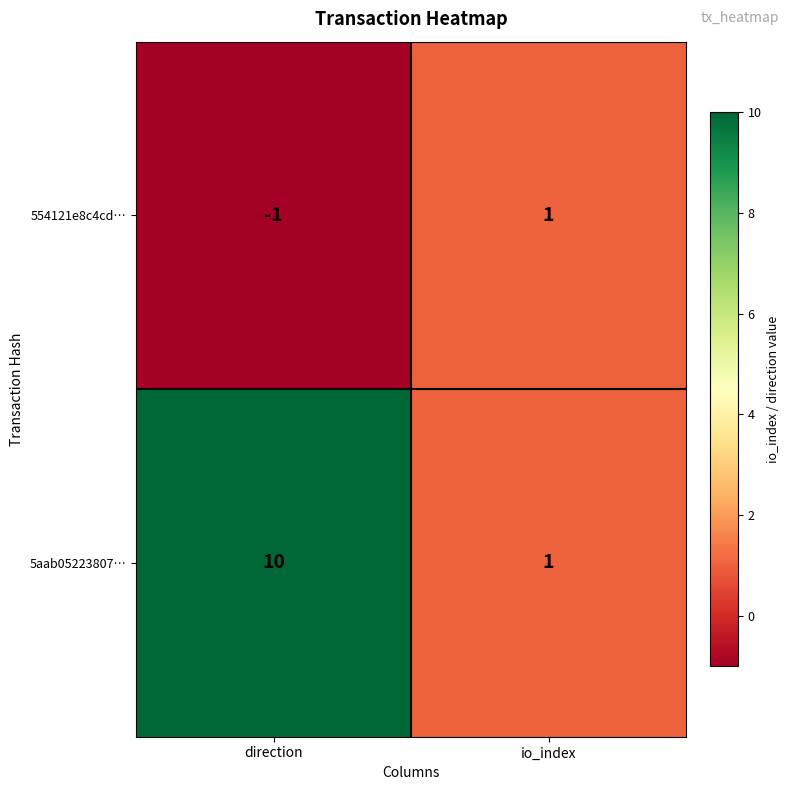

At which category is the sum across all series the highest?

direction